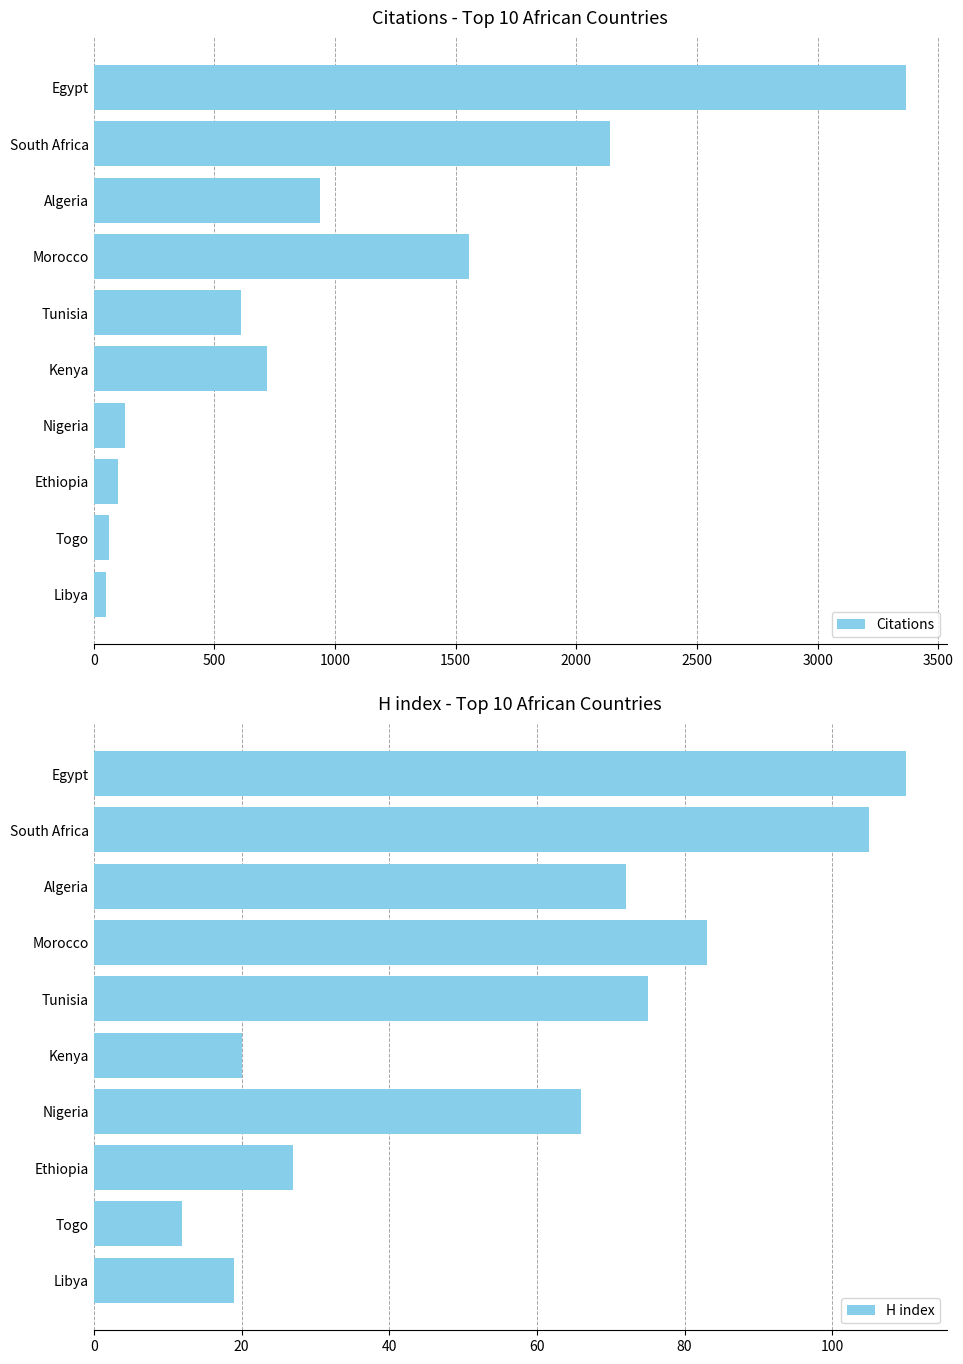

What are all the series names shown in the legend?

Citations, H index